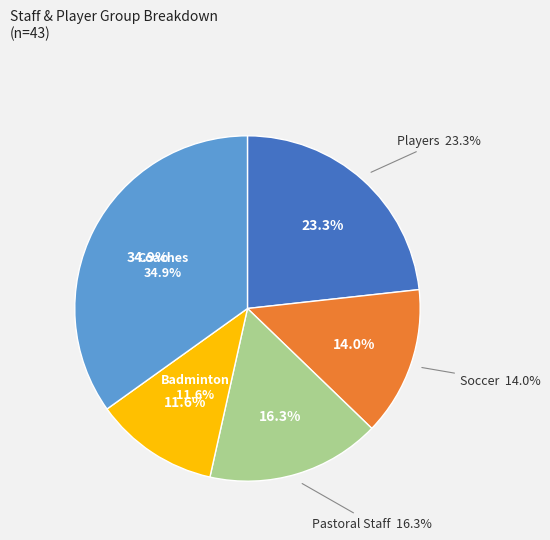

Is the sum of Coaches and Pastoral Staff greater than half?

Yes